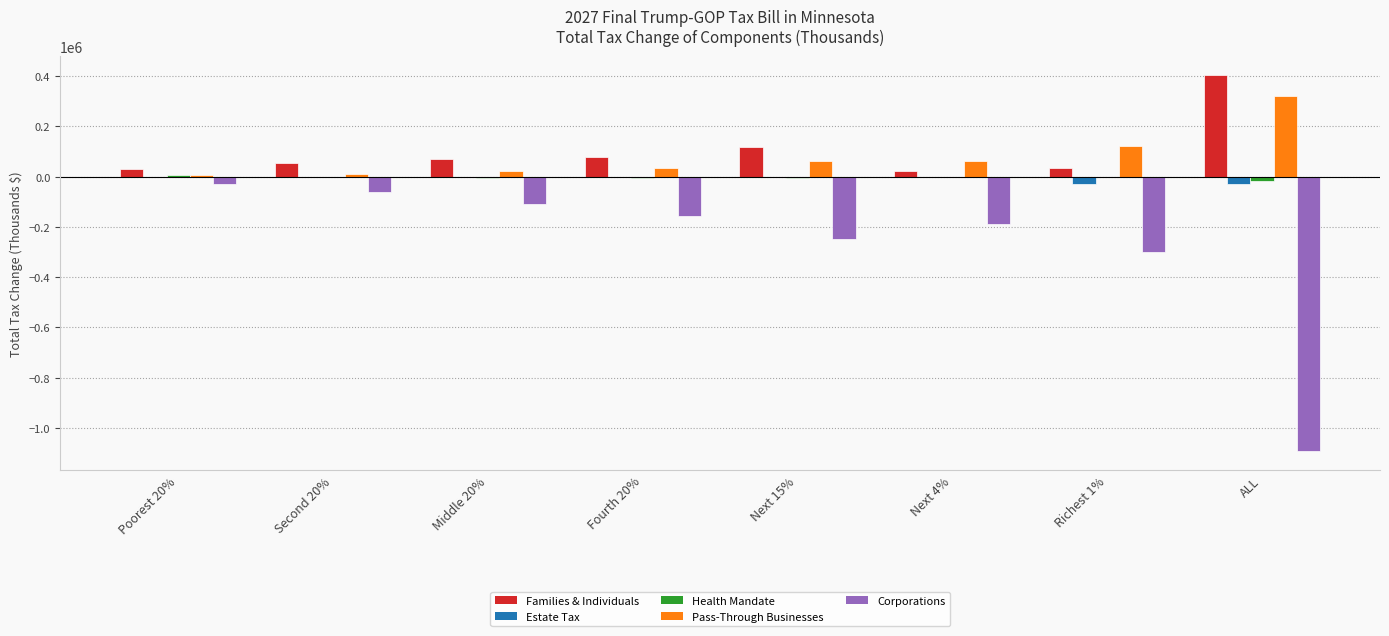

What value does the Pass-Through Businesses series have at Next 4%, to the nearest 10?

63600